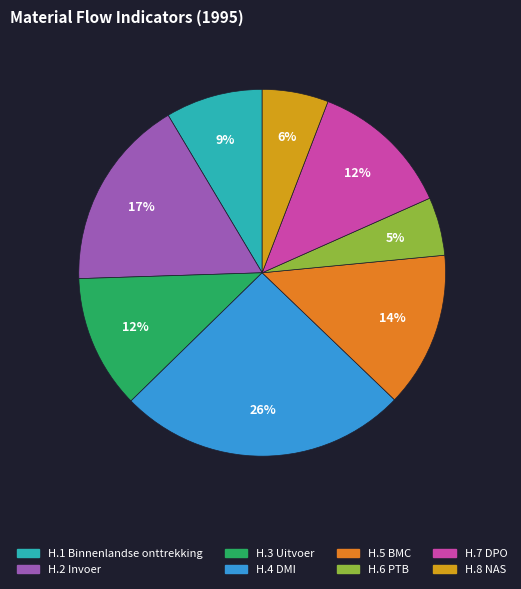

How many segments does this pie chart have?

8